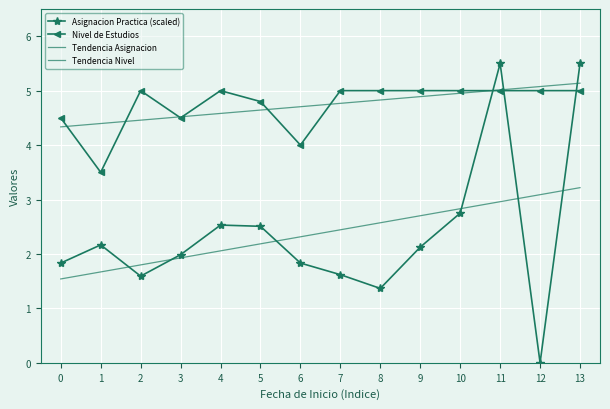

Is this an area chart (filled region under the line)?

No